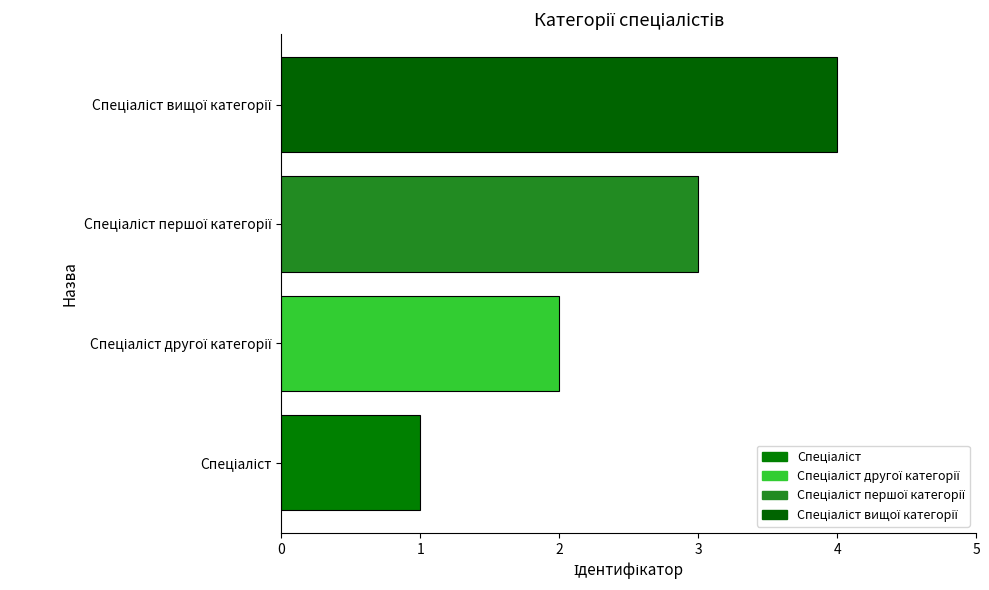

What is the difference between the maximum and minimum values?

3